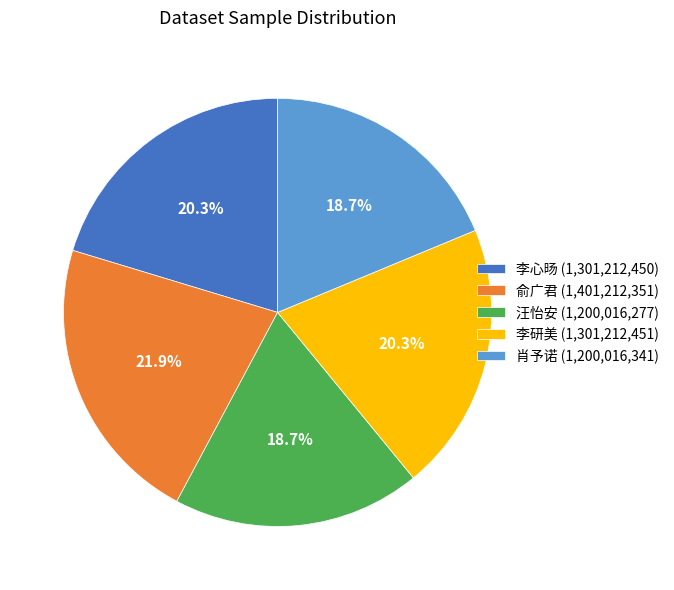

How many segments does this pie chart have?

5